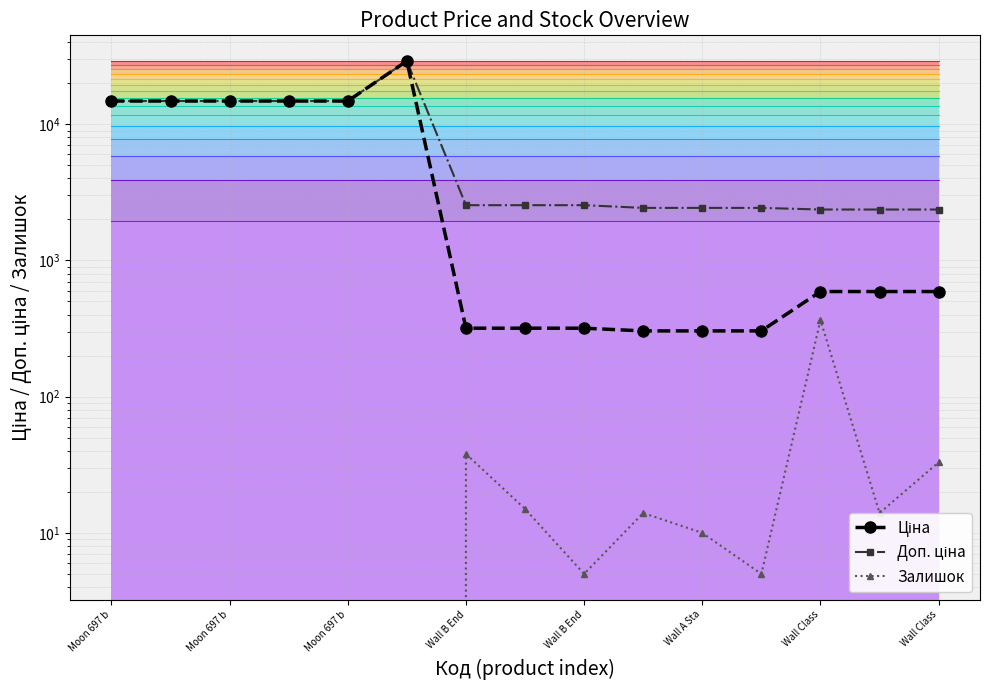

What is the label of the 2nd point from the right?

13